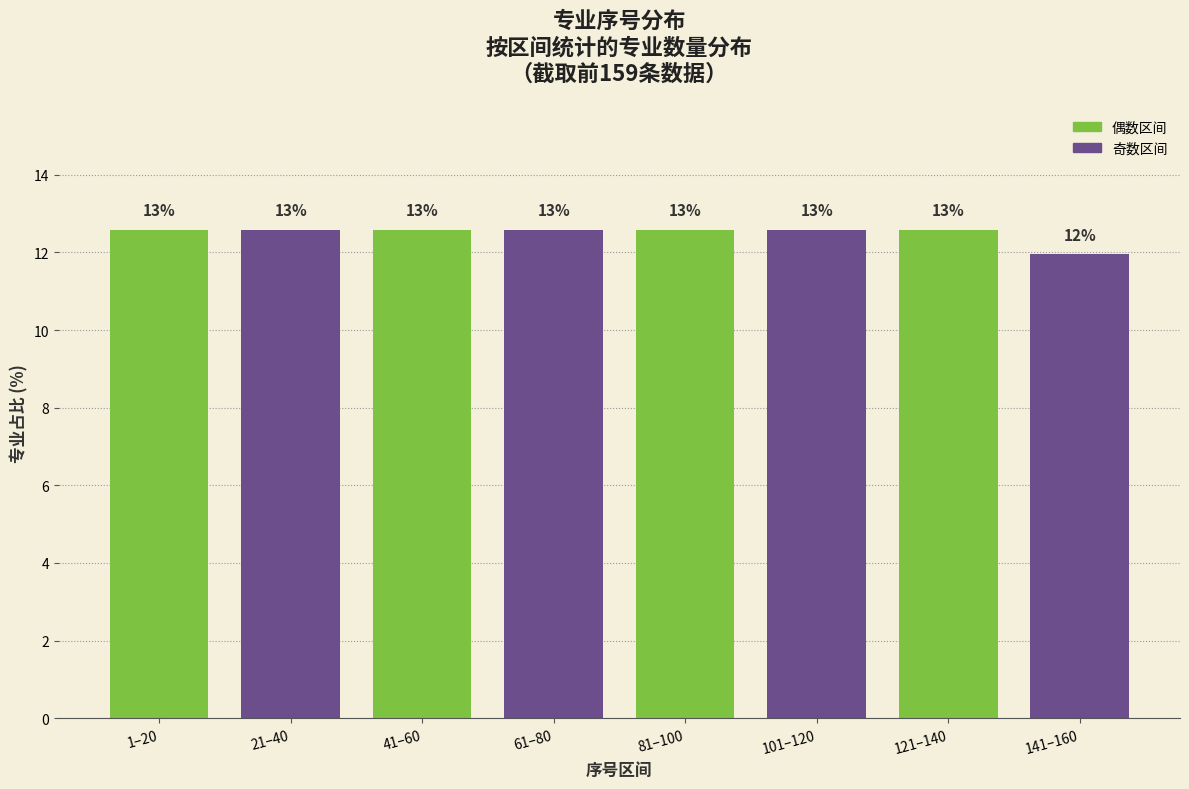

Are the bars horizontal?

No